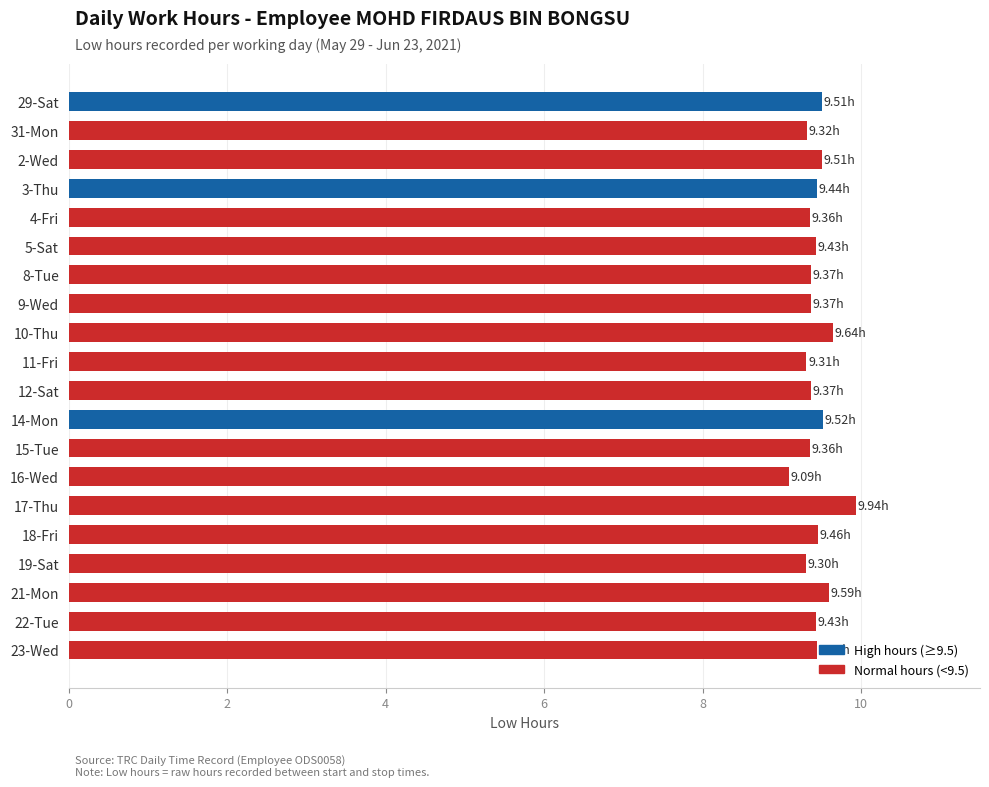

Approximately how many times larger is the value at 10-Thu compared to 2-Wed?

1.0